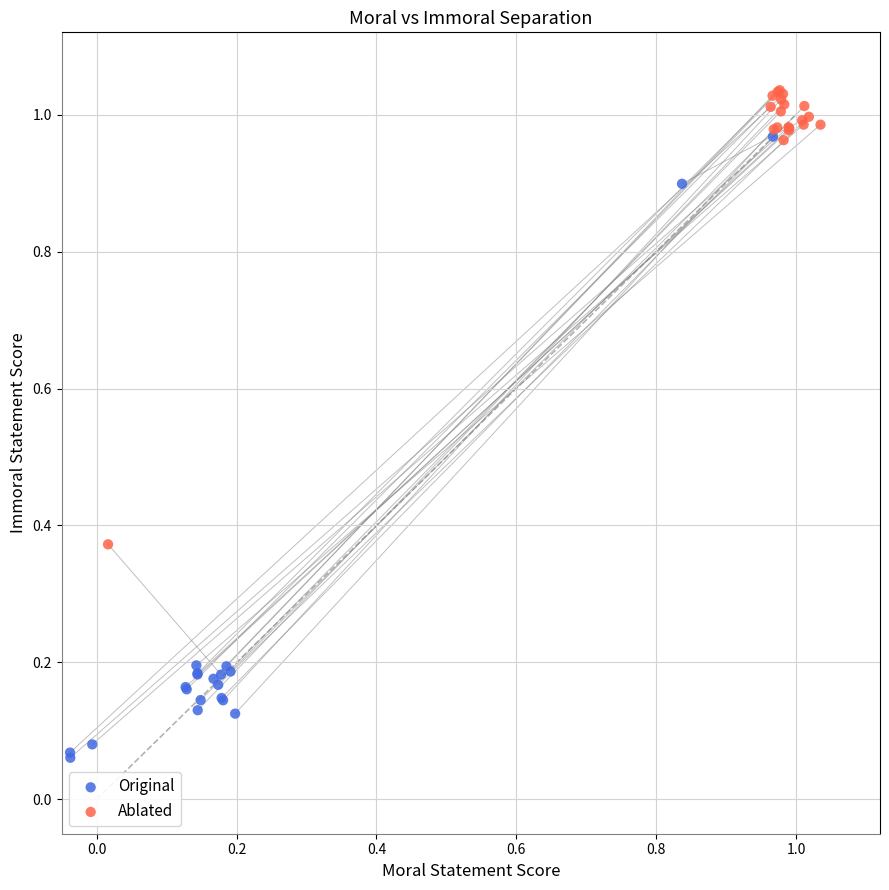

Which series reaches the maximum Y coordinate?

Ablated